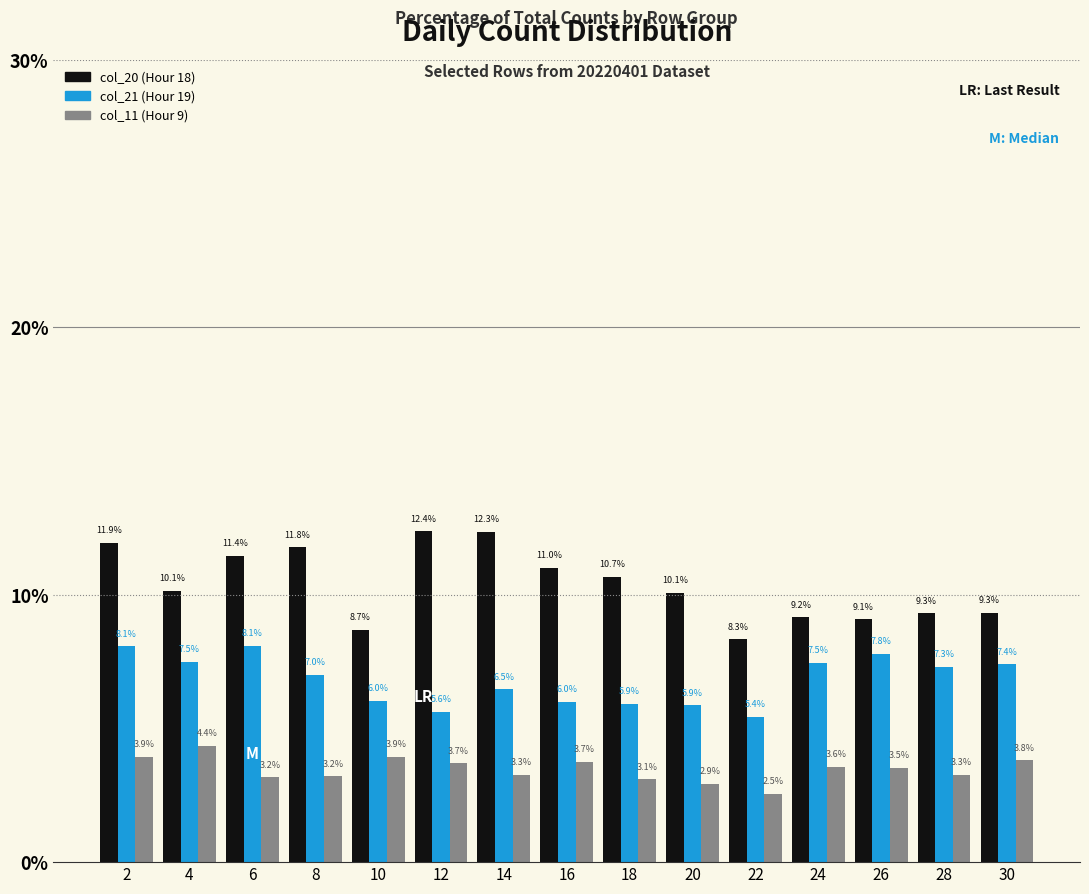

What is the difference between the highest and lowest values at 16?

7.3